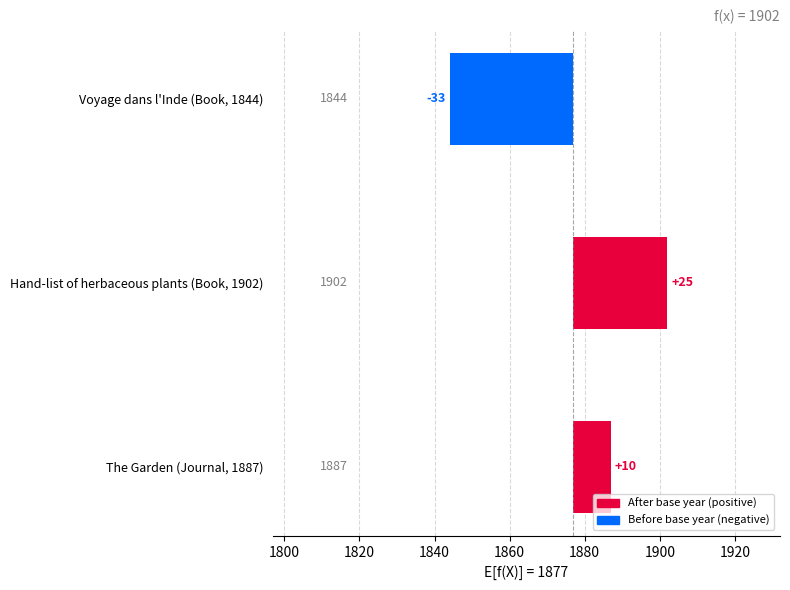

What is the average value?

1